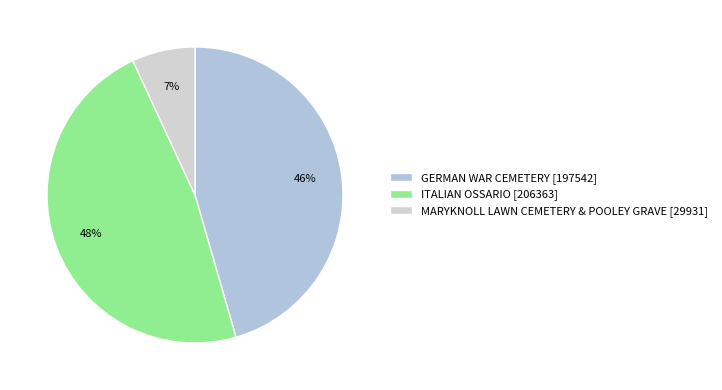

Count the number of slices in the pie.

3